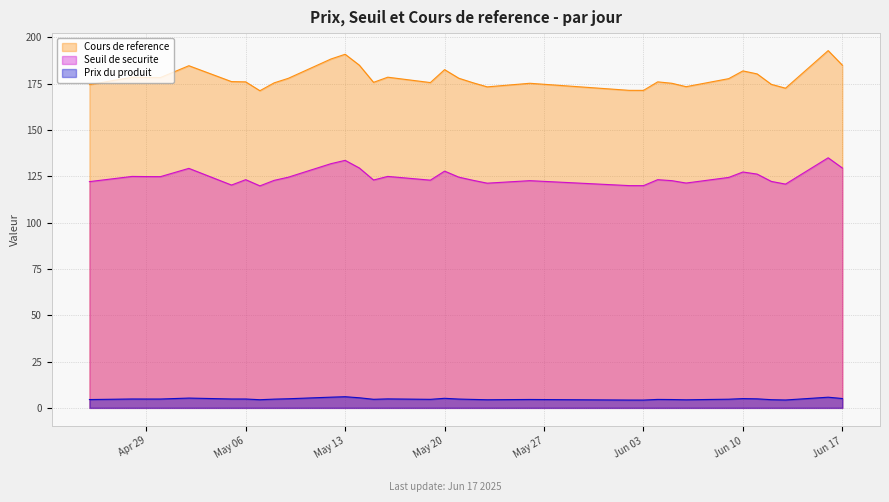

How many data points in Seuil de securite are above 123?

19